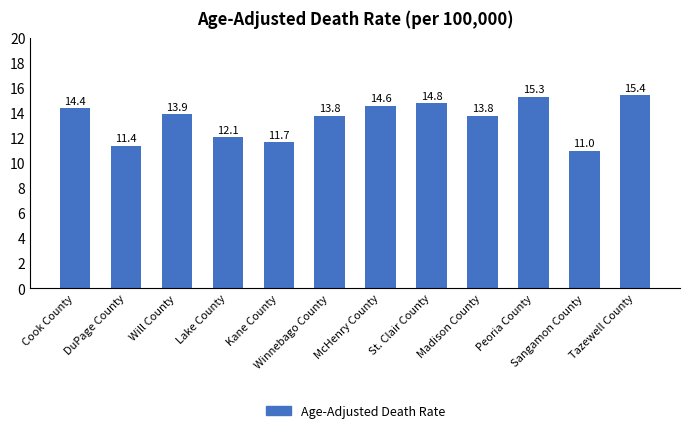

What is the label of the 11th bar from the right?

DuPage County